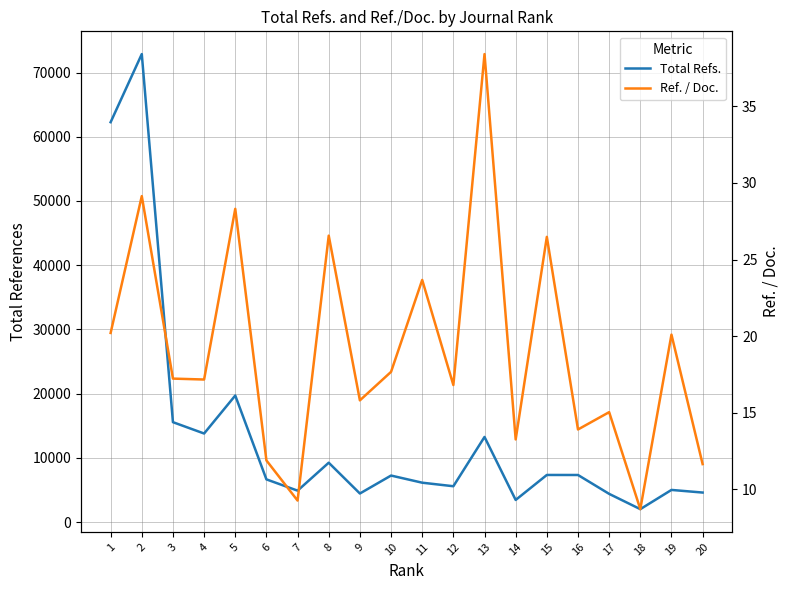

Which category has the lowest value in the Total Refs. series?

18